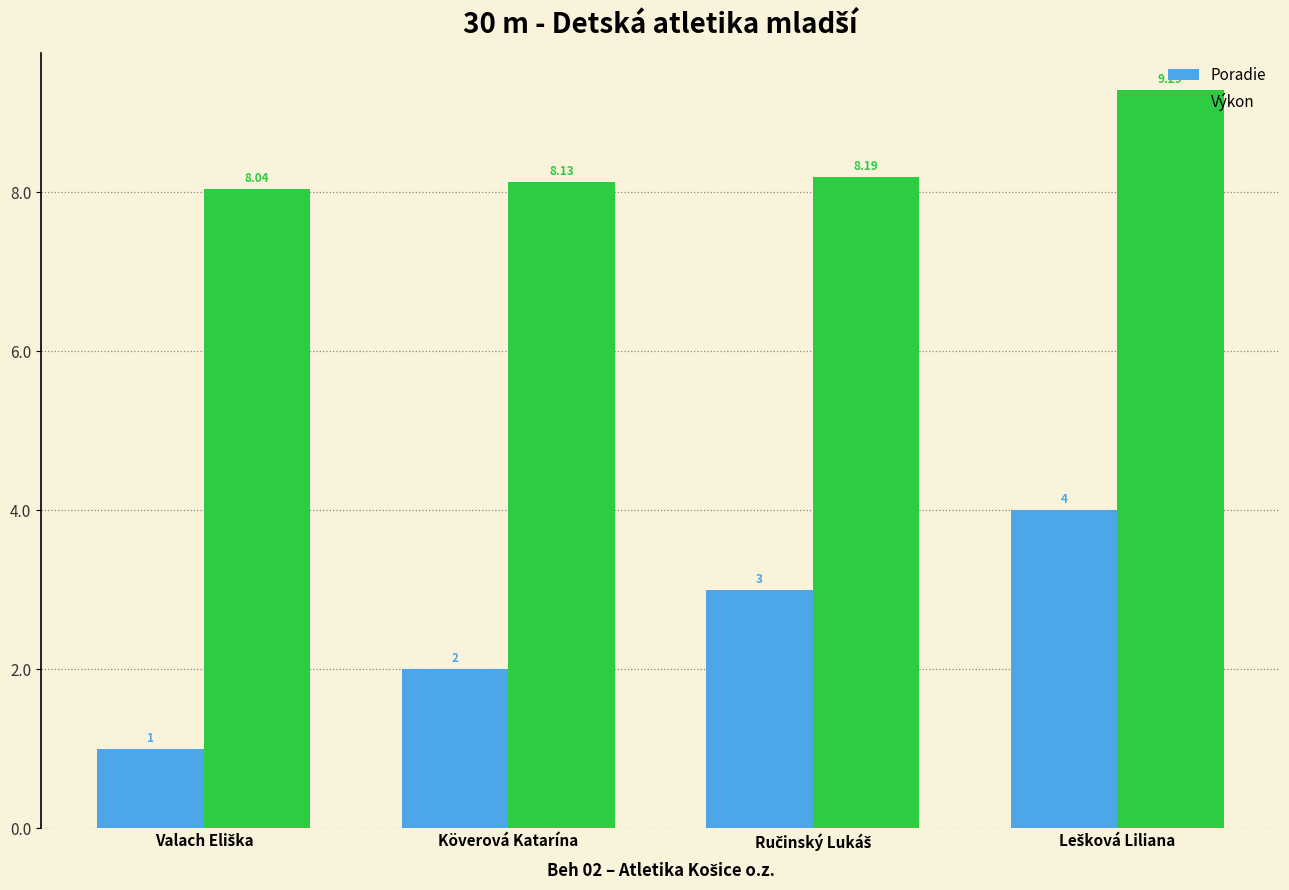

What is the value of the Výkon bar at the 1st from the left?

8.0